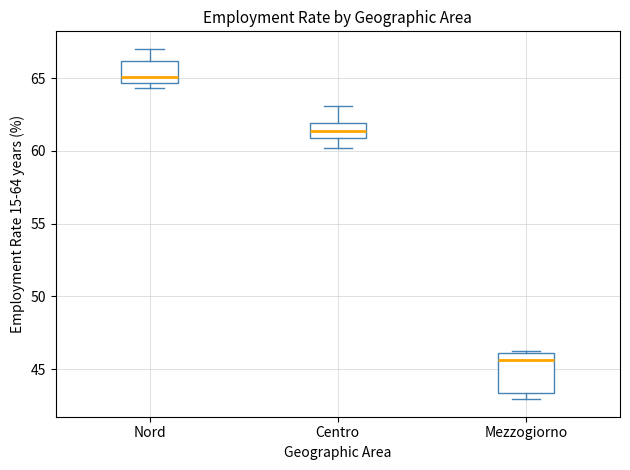

Reading left to right, read every box against the y-axis: the position of its median line, the range the box covers, and the ends of its whiskers. The values are not printed on the chart, so give them approximately, as read against the axis.

Nord: median 65.0, box 64.5 to 66.0, whiskers 64.5 (just below the box's lower edge) to 67.0
Centro: median 61.5, box 61.0 to 62.0, whiskers 60.0 to 63.0
Mezzogiorno: median 45.5, box 43.5 to 46.0, whiskers 43.0 to 46.5